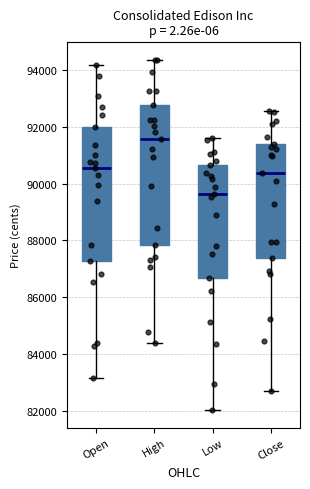

Reading left to right, read every box against the y-axis: the position of its median line, the range the box covers, and the ends of its whiskers. The values are not printed on the chart, so give them approximately, as read against the axis.

Open: median 90600, box 87200 to 92000, whiskers 83200 to 94200
High: median 91600, box 87800 to 92800, whiskers 84400 to 94400
Low: median 89600, box 86600 to 90600, whiskers 82000 to 91600
Close: median 90400, box 87400 to 91400, whiskers 82800 to 92600